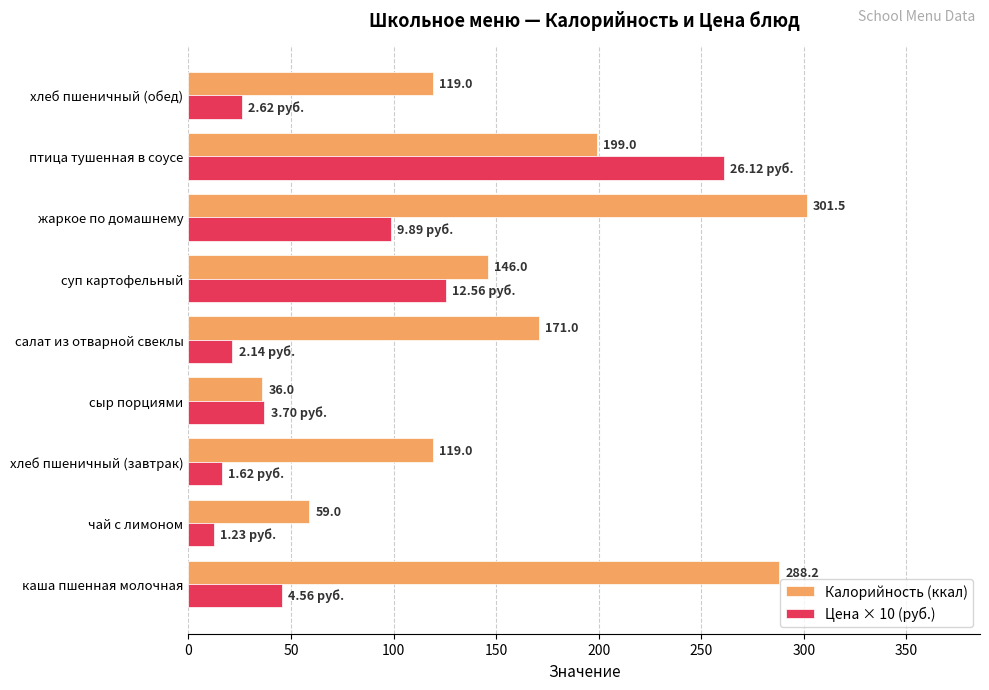

Which series has the largest range (max minus min)?

Калорийность (ккал)